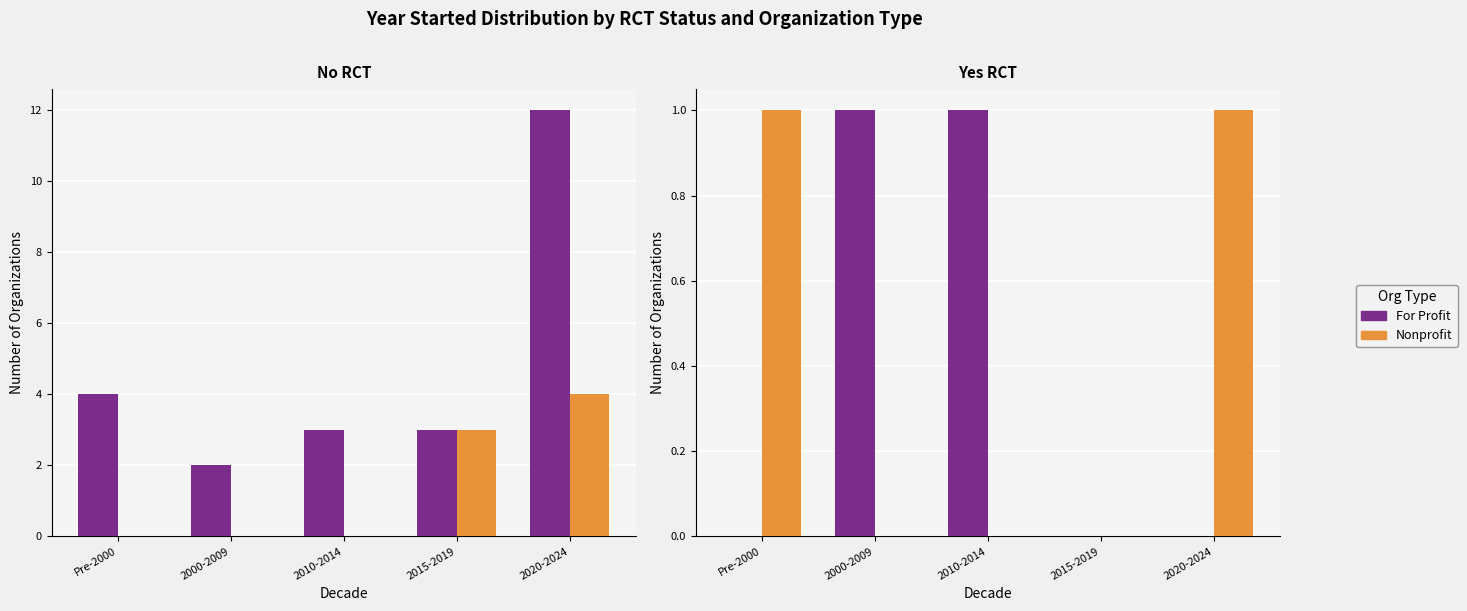

At 2015-2019, list the series in order from largest to smallest.

For Profit, Nonprofit